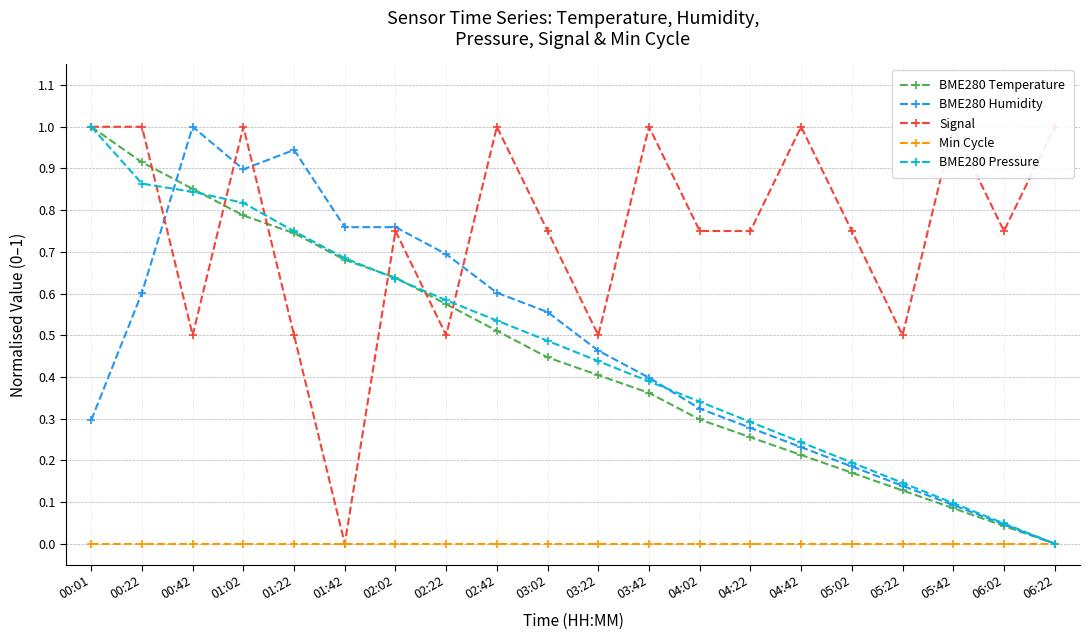

What is the difference between the maximum and second lowest values in the BME280 Humidity series?

1.0